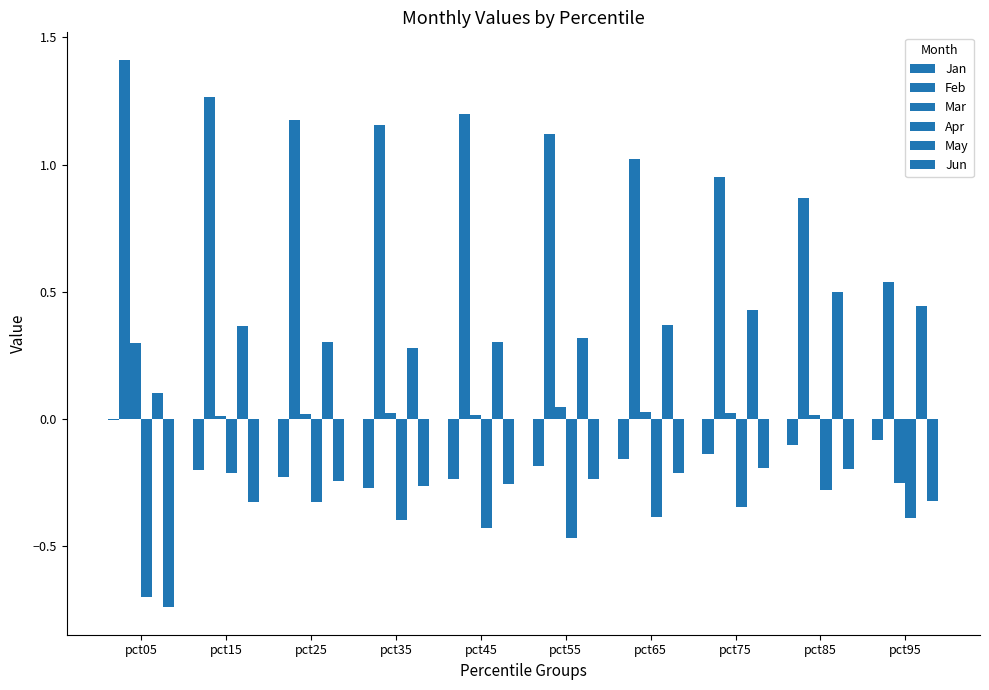

How many categories are shown in the chart?

10